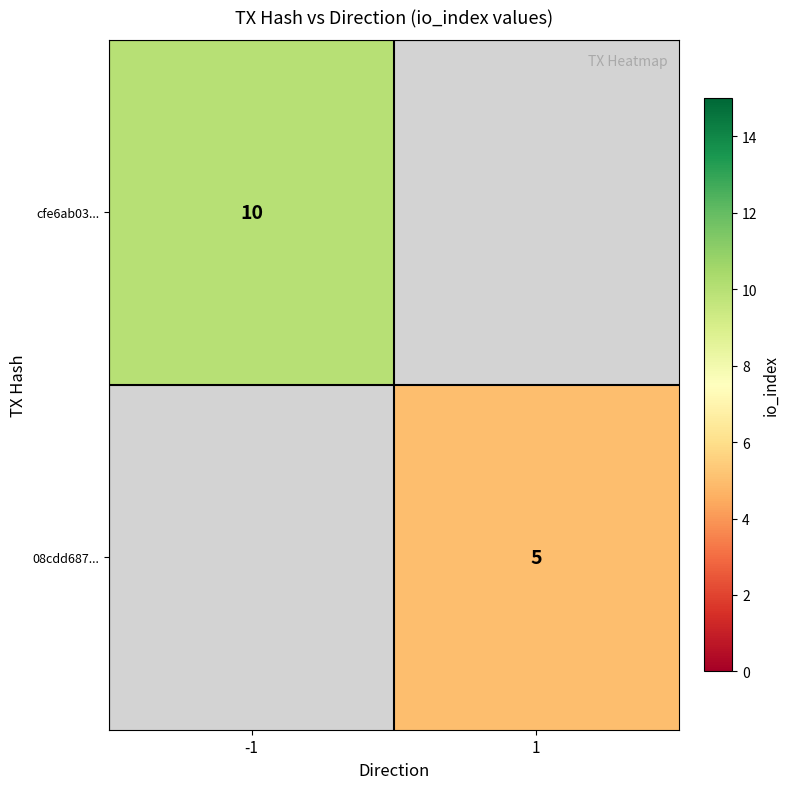

Which category has the highest value across all series?

-1